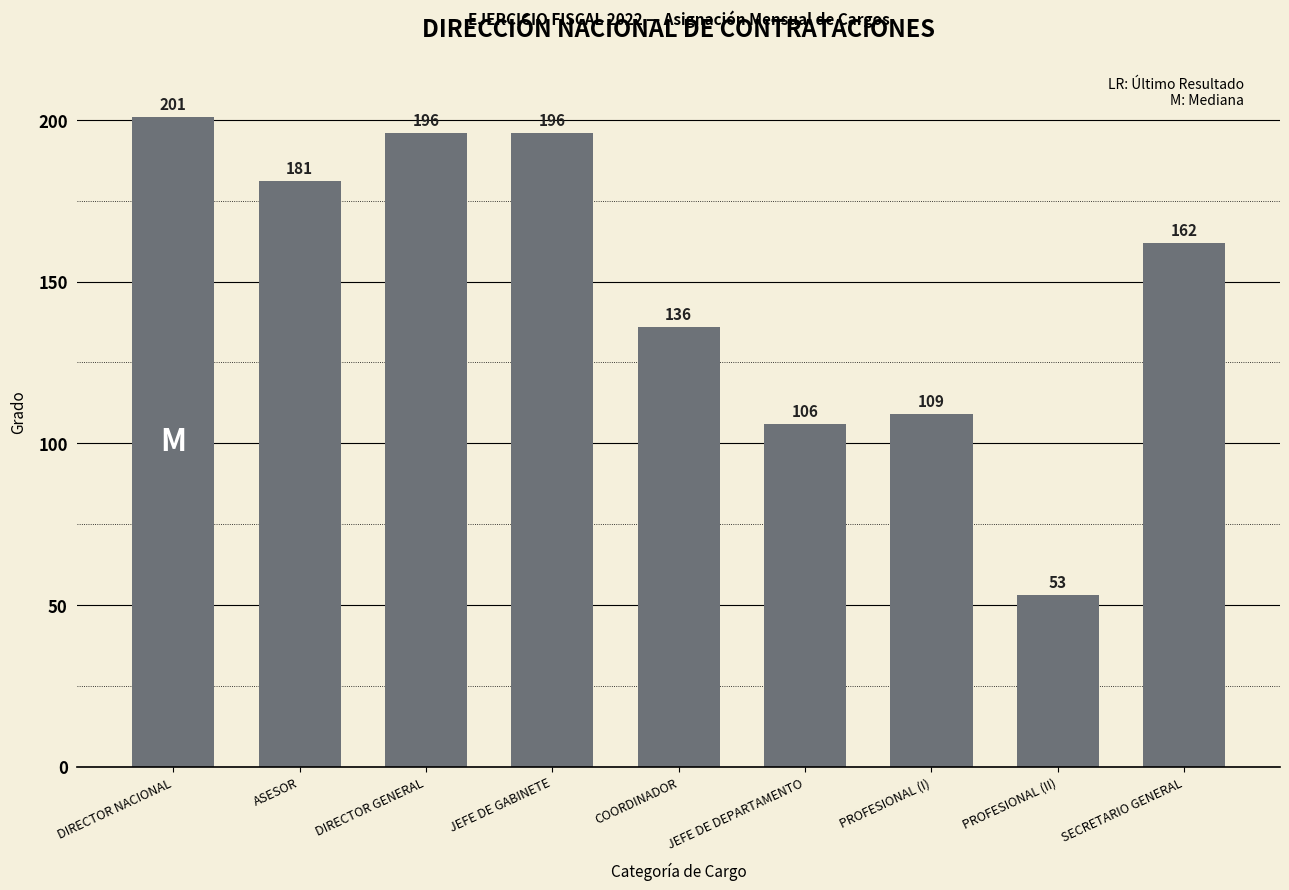

Reading left to right, list all the values displayed in this chart.

DIRECTOR NACIONAL=201	ASESOR=181	DIRECTOR GENERAL=196	JEFE DE GABINETE=196	COORDINADOR=136	JEFE DE DEPARTAMENTO=106	PROFESIONAL (I)=109	PROFESIONAL (II)=53	SECRETARIO GENERAL=162